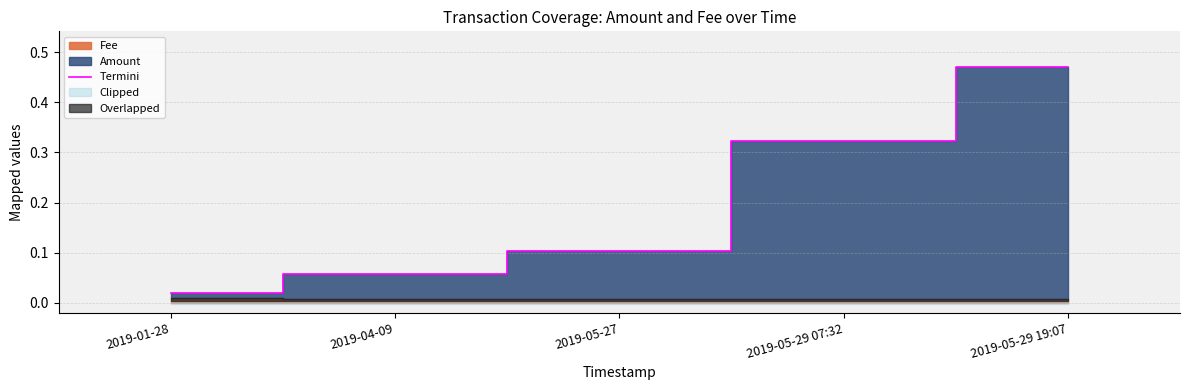

What is the sum of the values at 2019-05-29 07:32 and 2019-05-27?

0.4